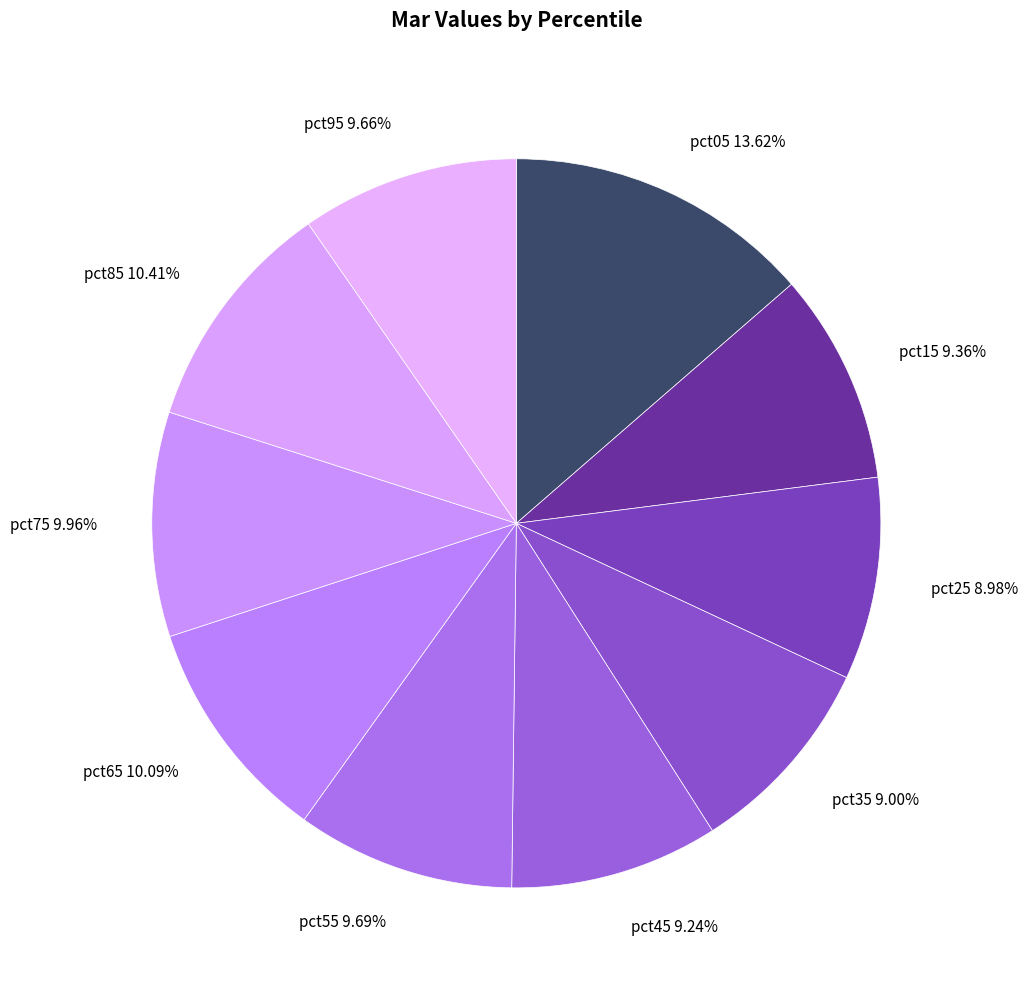

Count the number of slices in the pie.

10